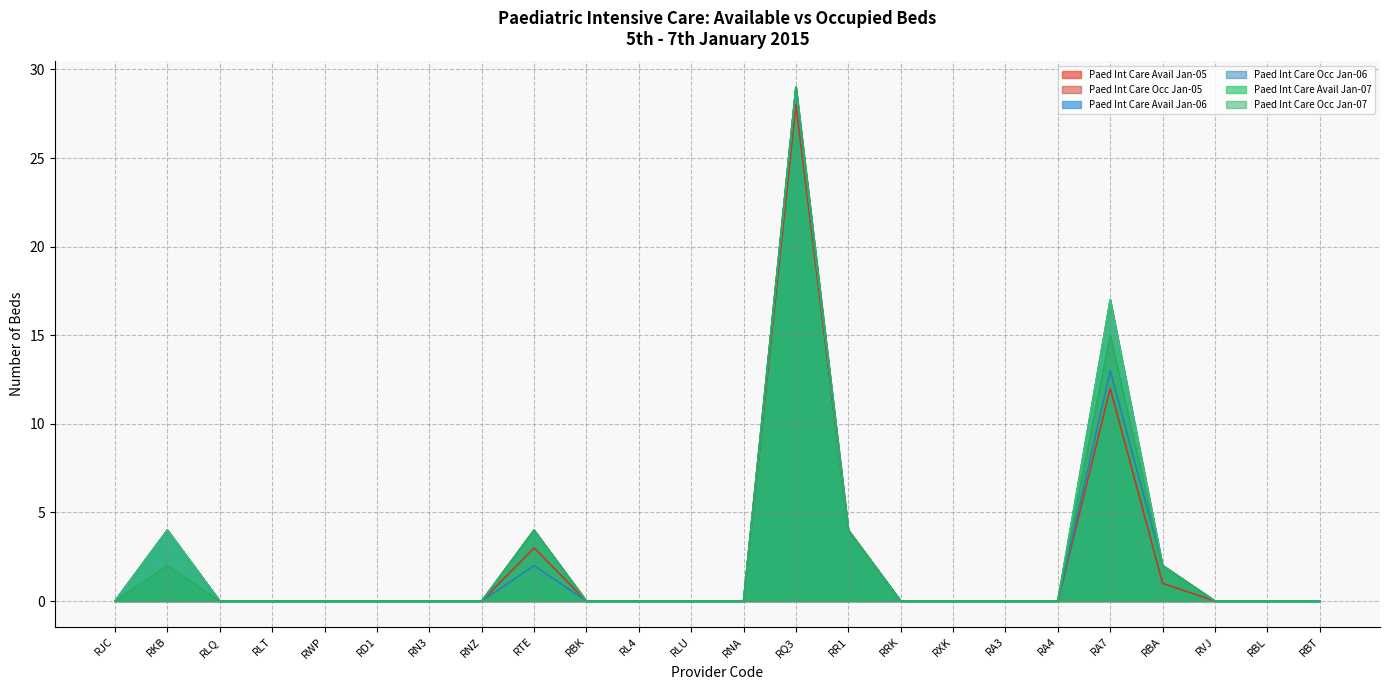

What is the label of the 5th point from the right?

RA7